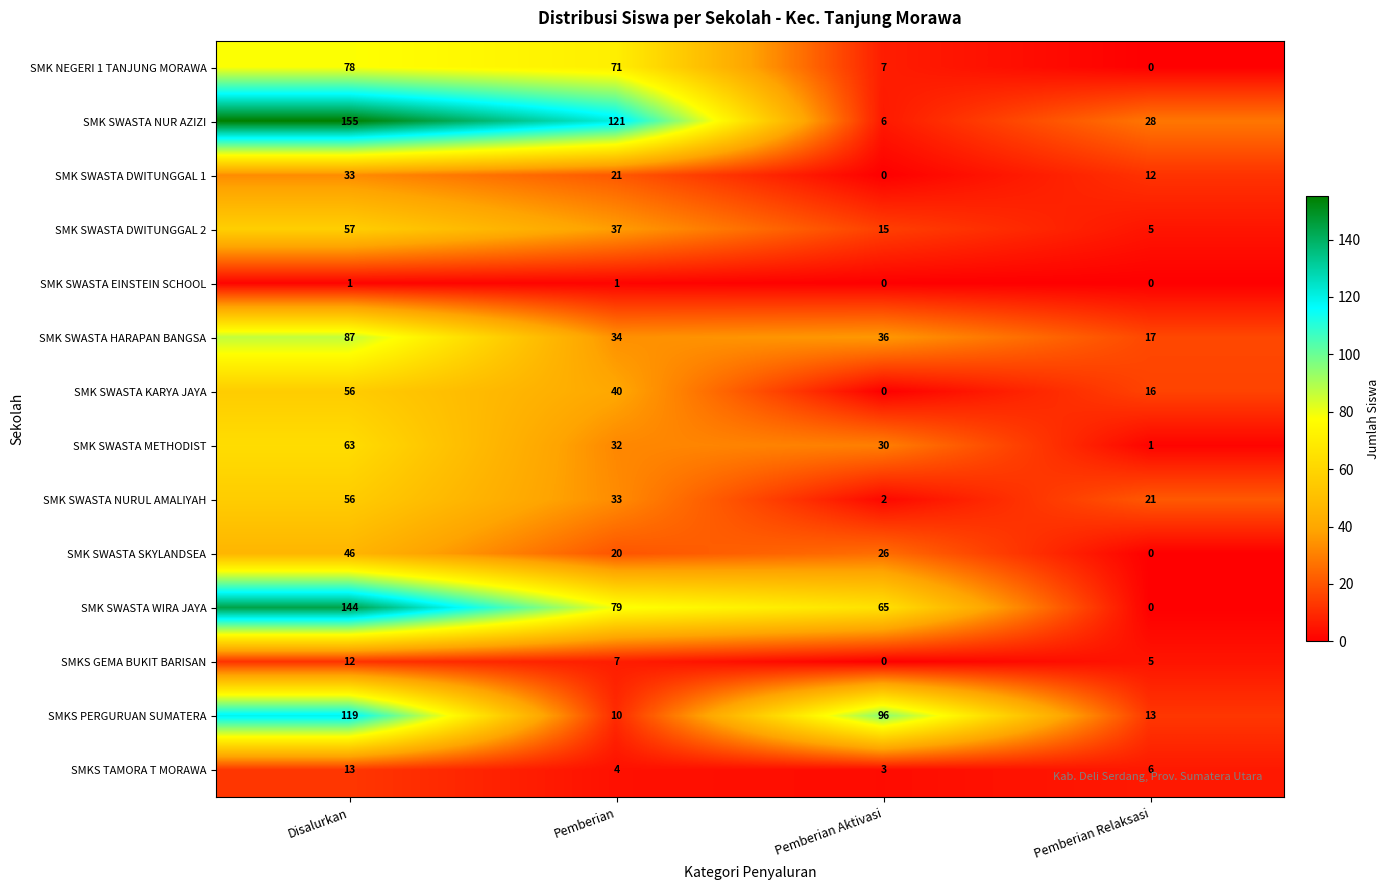

What is the difference between the maximum and minimum values in the SMKS TAMORA T MORAWA series?

10